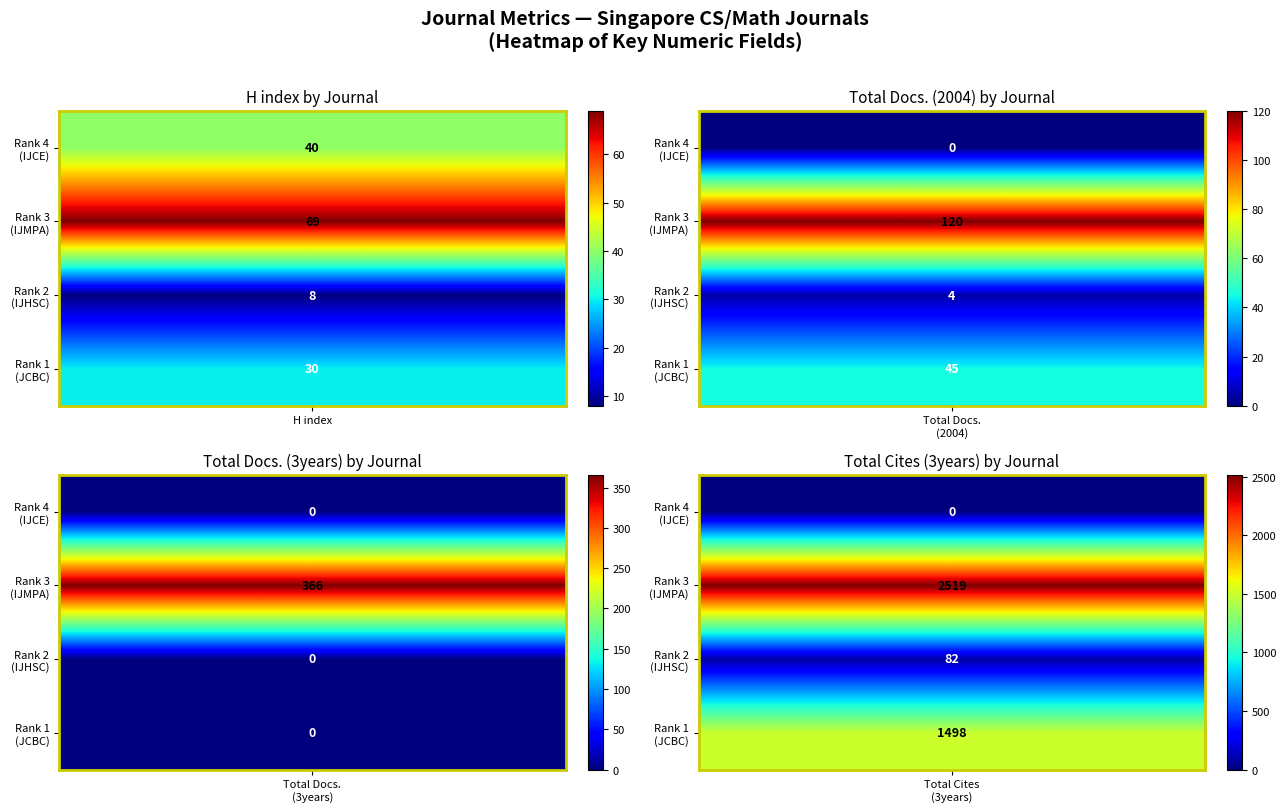

Which series has the largest total across all categories?

Rank 3 (IJMPA)